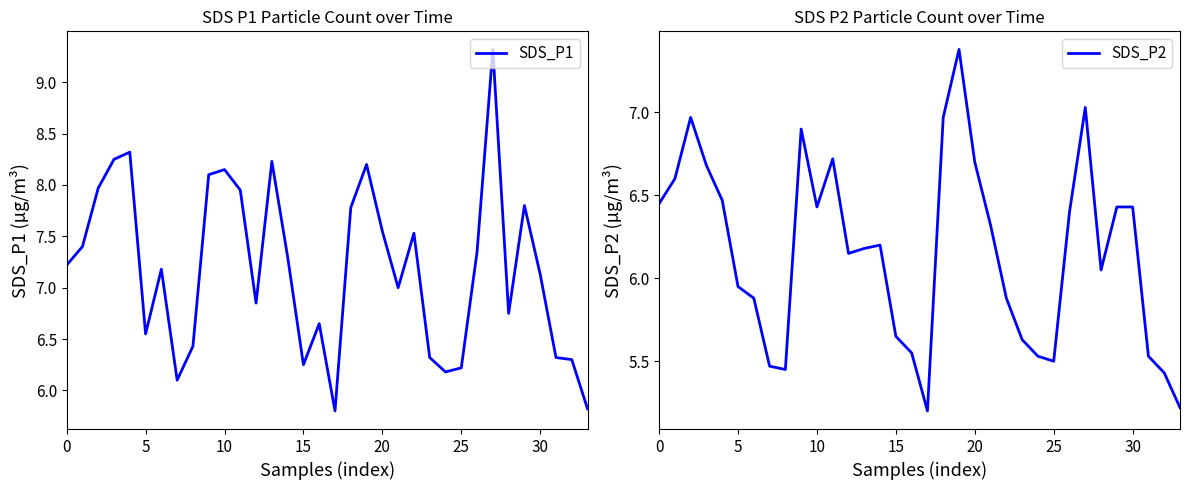

Which has a higher value, 28 or 5?

5